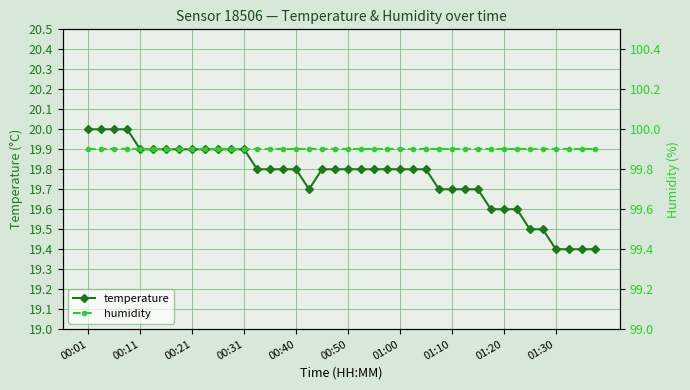

Is it true that humidity equals 140.6 at 01:00?

False